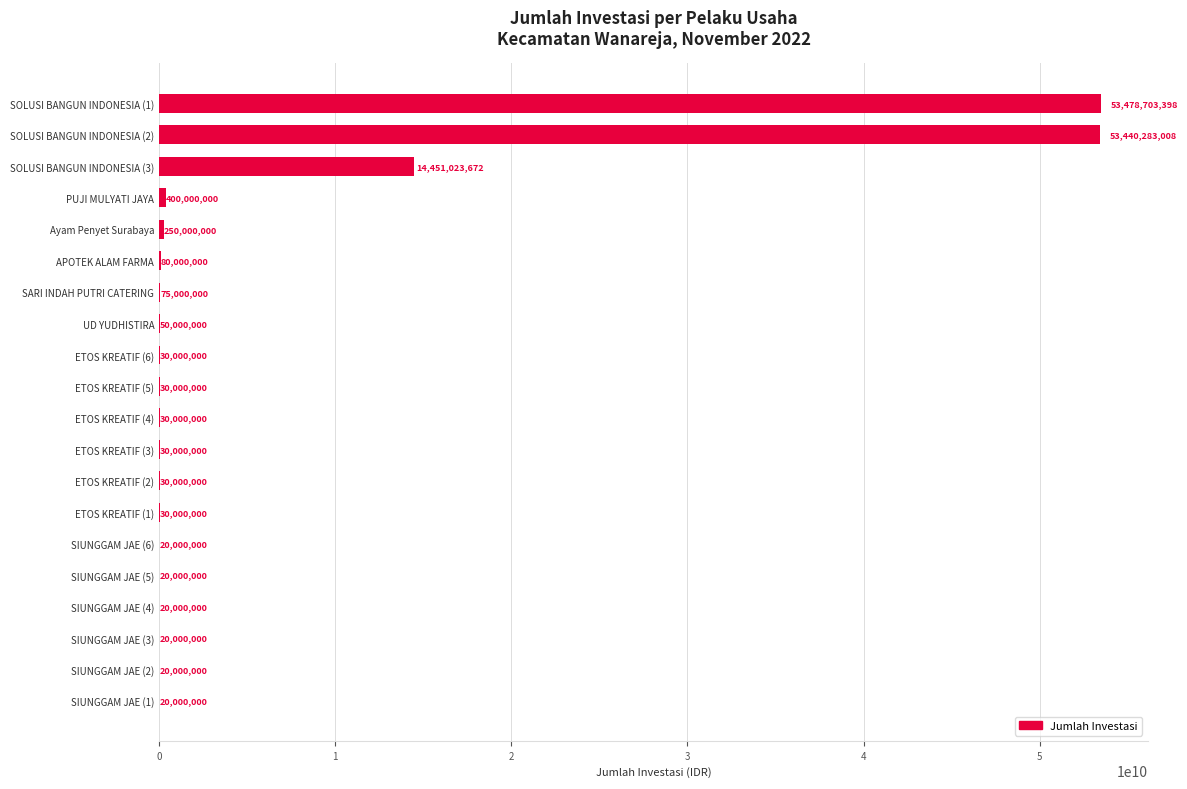

Approximately how many times larger is the value at SOLUSI BANGUN INDONESIA (3) compared to SIUNGGAM JAE (6)?

722.6